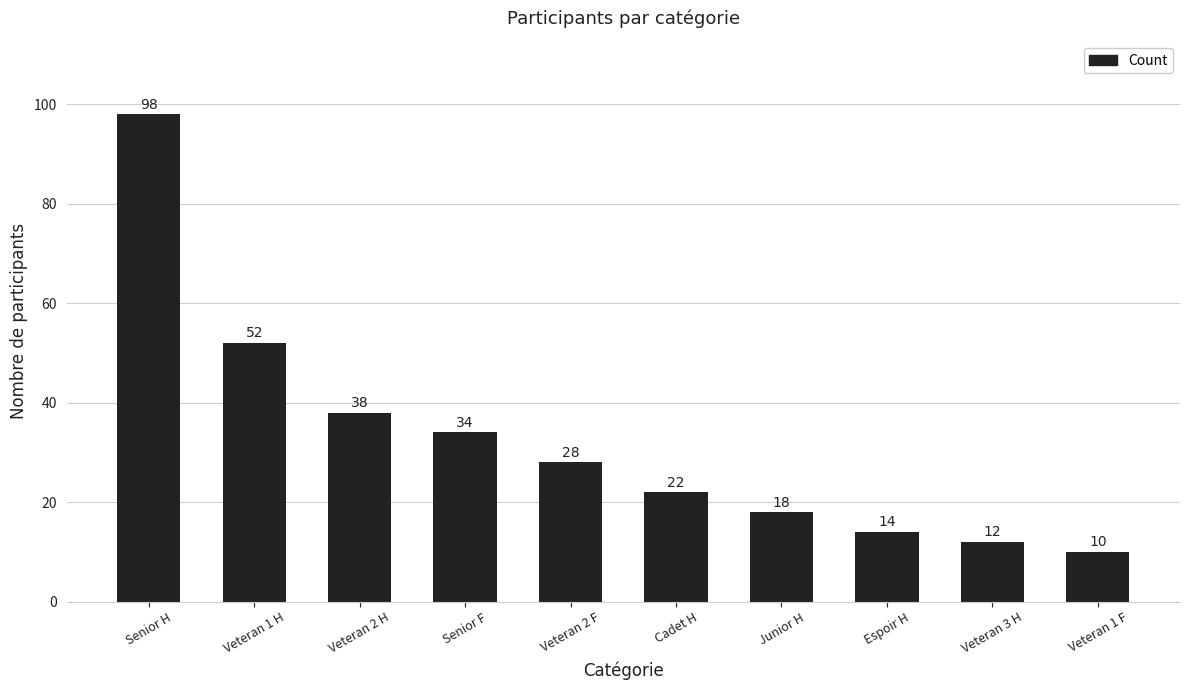

Reading left to right, extract all data points from this chart.

Senior H=98	Veteran 1 H=52	Veteran 2 H=38	Senior F=34	Veteran 2 F=28	Cadet H=22	Junior H=18	Espoir H=14	Veteran 3 H=12	Veteran 1 F=10